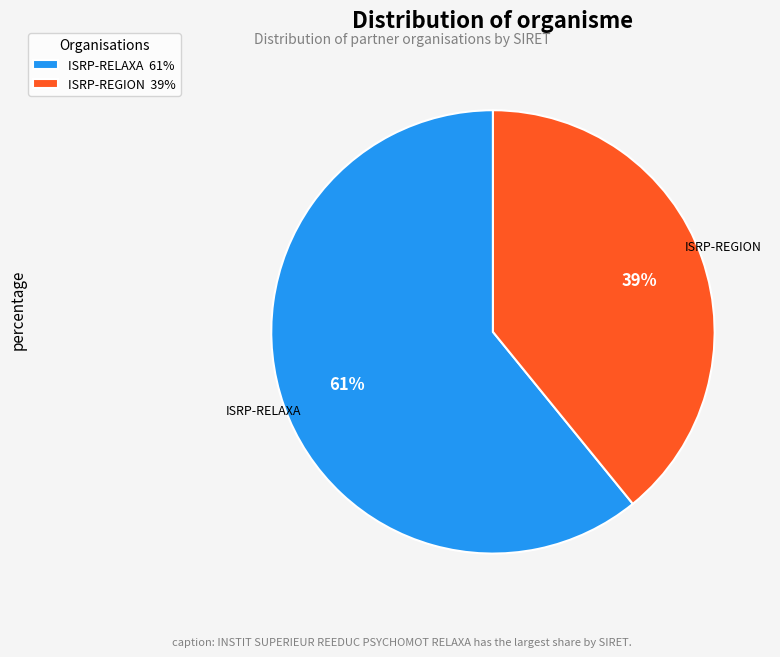

Do ISRP-REGION 39% and ISRP-RELAXA 61% together represent more than half of the pie?

Yes